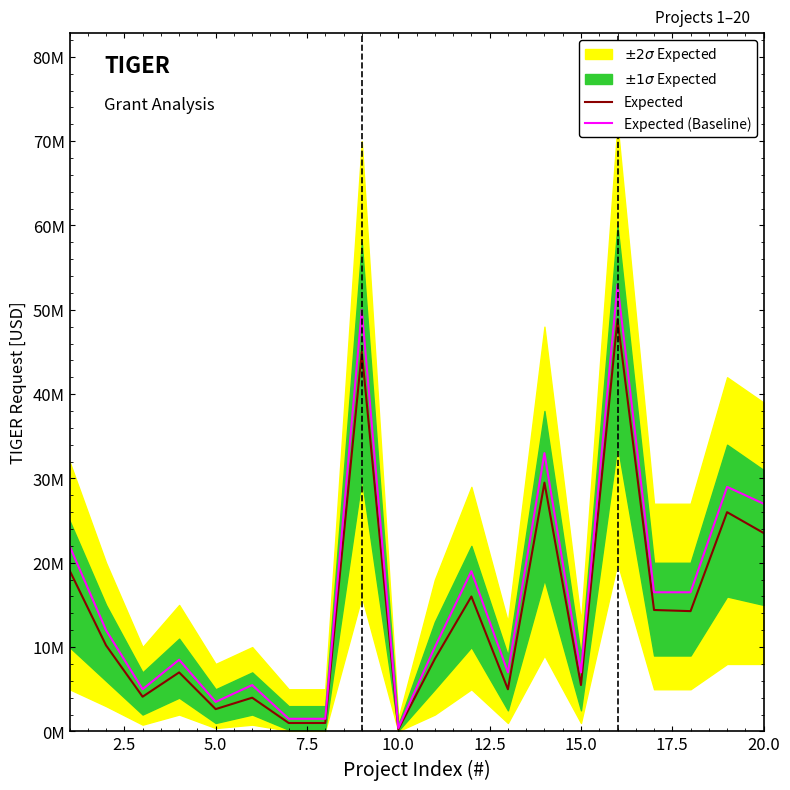

Reading left to right, what are all the values shown in this chart?

Expected: 19100000	10200000	4117290	7000000	2646000	4000000	1000000	1000000	45000000	256000	8600000	16000000	5000000	29500000	5500000	48868011	14400000	14264218	26000000	23529108
Expected (Baseline): 22000000	12000000	5000000	8500000	3500000	5500000	1500000	1500000	50000000	400000	10000000	19000000	7000000	33000000	7000000	53000000	16500000	16500000	29000000	27000000